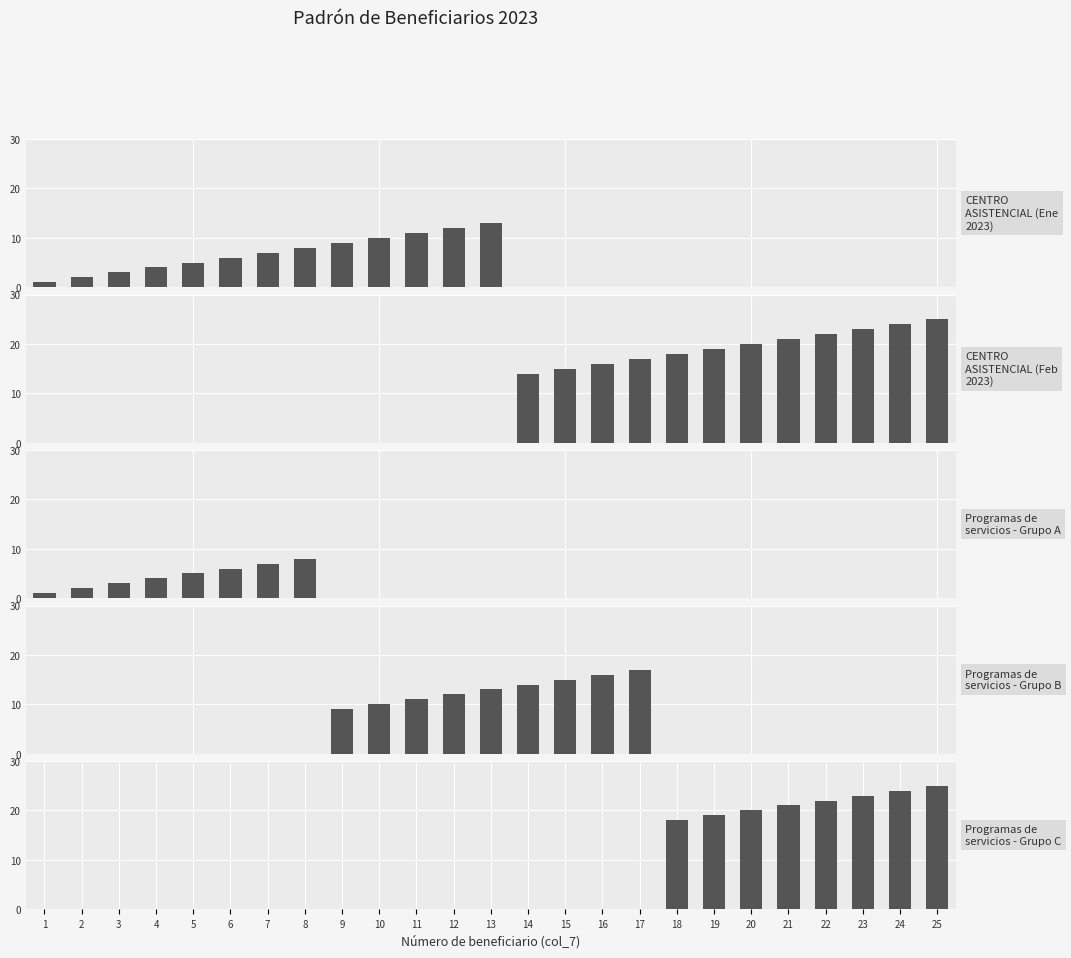

Count the number of values greater than 13.

12